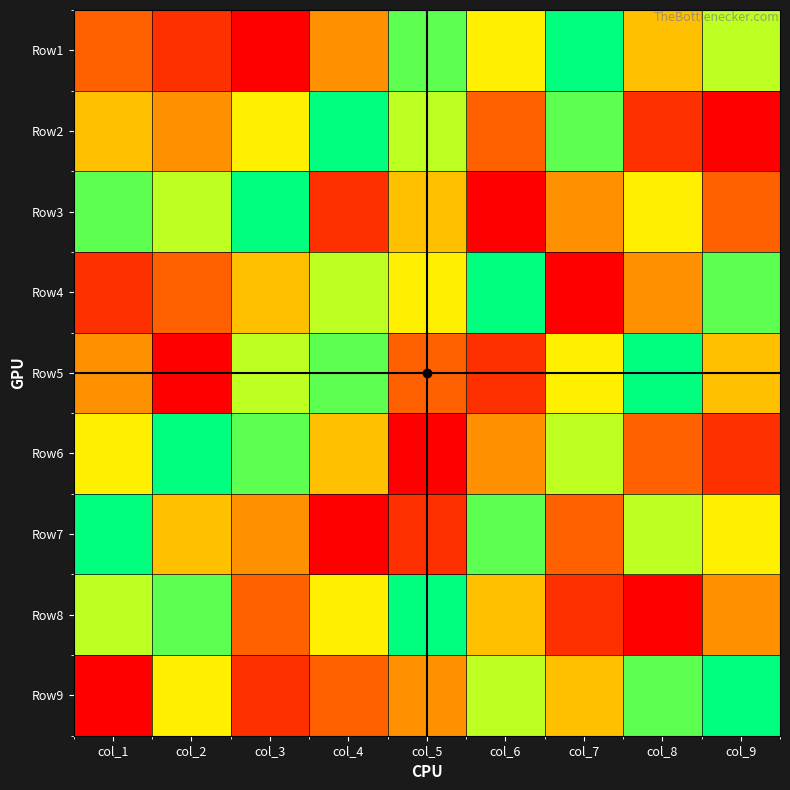

Reading right to left, list all the values displayed in this chart.

Row1: col_9=7	col_8=5	col_7=9	col_6=6	col_5=8	col_4=4	col_3=1	col_2=2	col_1=3
Row2: col_9=1	col_8=2	col_7=8	col_6=3	col_5=7	col_4=9	col_3=6	col_2=4	col_1=5
Row3: col_9=3	col_8=6	col_7=4	col_6=1	col_5=5	col_4=2	col_3=9	col_2=7	col_1=8
Row4: col_9=8	col_8=4	col_7=1	col_6=9	col_5=6	col_4=7	col_3=5	col_2=3	col_1=2
Row5: col_9=5	col_8=9	col_7=6	col_6=2	col_5=3	col_4=8	col_3=7	col_2=1	col_1=4
Row6: col_9=2	col_8=3	col_7=7	col_6=4	col_5=1	col_4=5	col_3=8	col_2=9	col_1=6
Row7: col_9=6	col_8=7	col_7=3	col_6=8	col_5=2	col_4=1	col_3=4	col_2=5	col_1=9
Row8: col_9=4	col_8=1	col_7=2	col_6=5	col_5=9	col_4=6	col_3=3	col_2=8	col_1=7
Row9: col_9=9	col_8=8	col_7=5	col_6=7	col_5=4	col_4=3	col_3=2	col_2=6	col_1=1